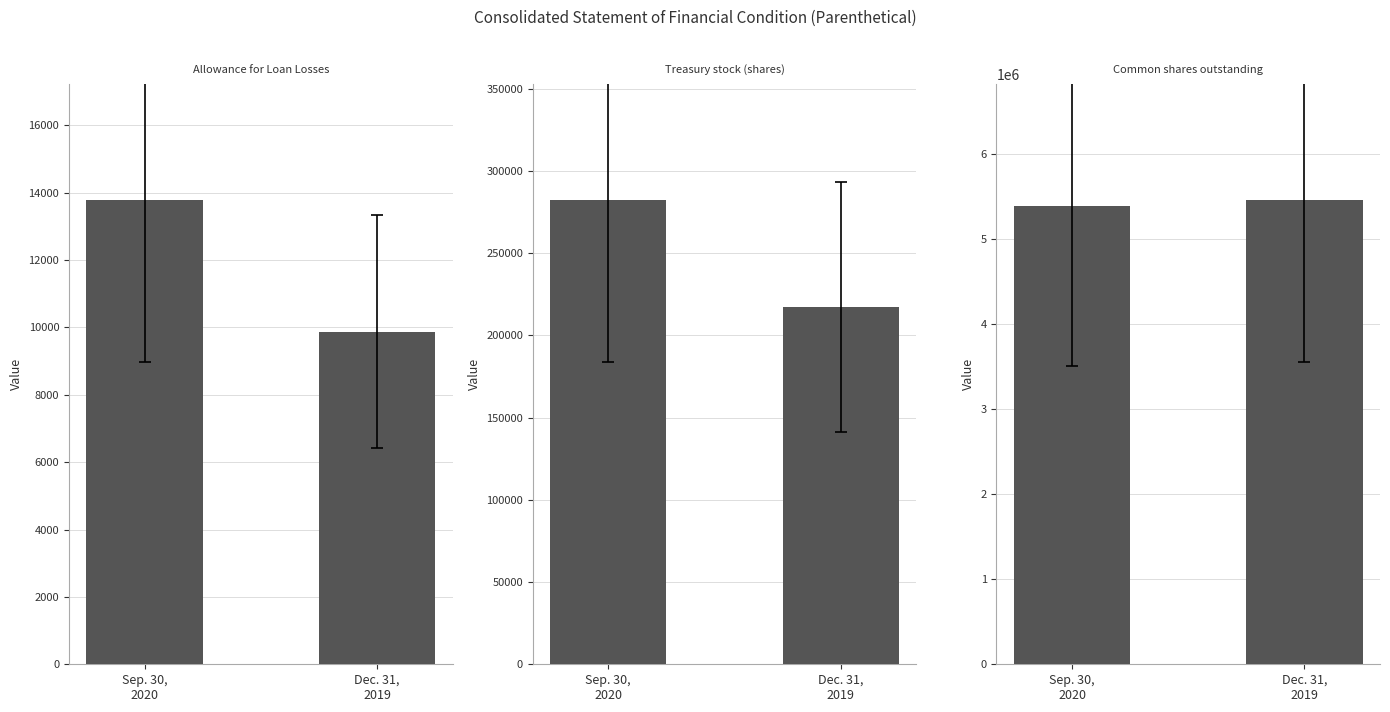

List the labels in order of Dec. 31, 2019 value, smallest first.

Allowance for Loan Losses, Treasury stock (shares), Common shares outstanding